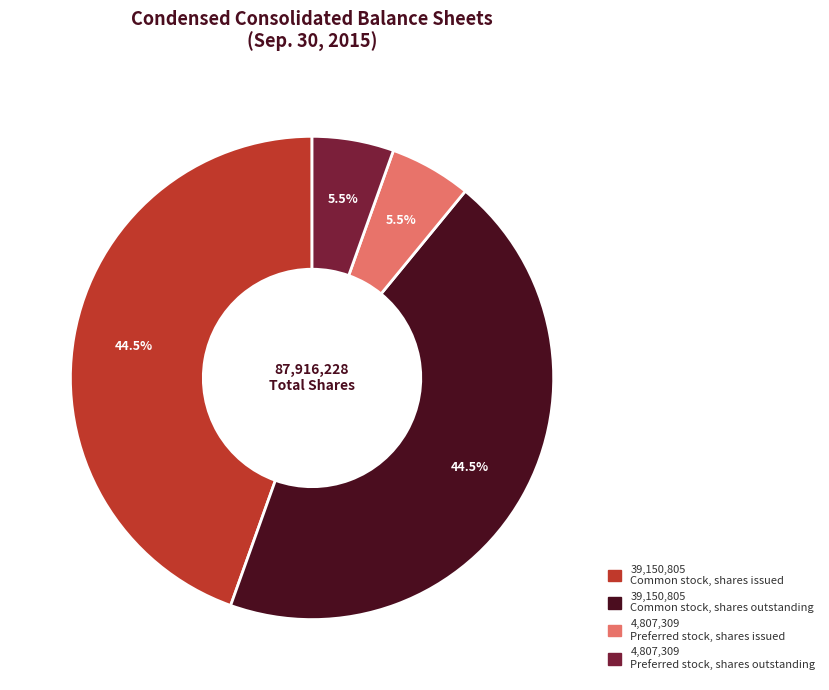

Is there a majority slice in this chart?

No